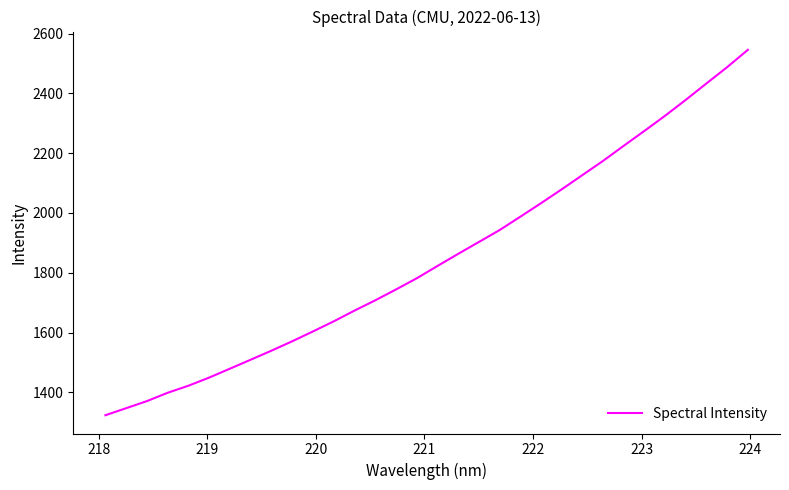

What is the average value?

1848.4